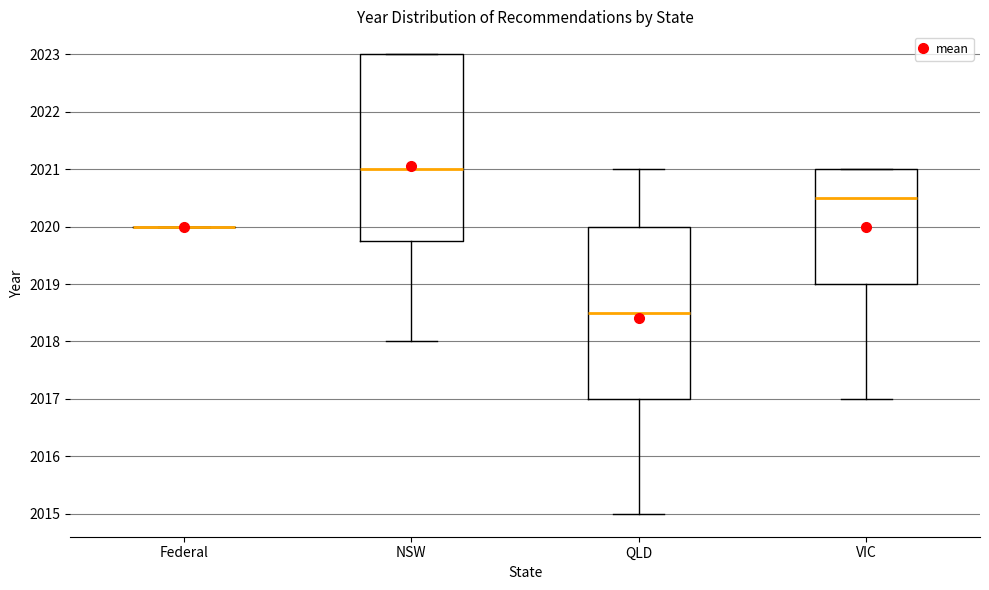

Comparing the boxes themselves (not the whiskers), which one is the tallest?

NSW